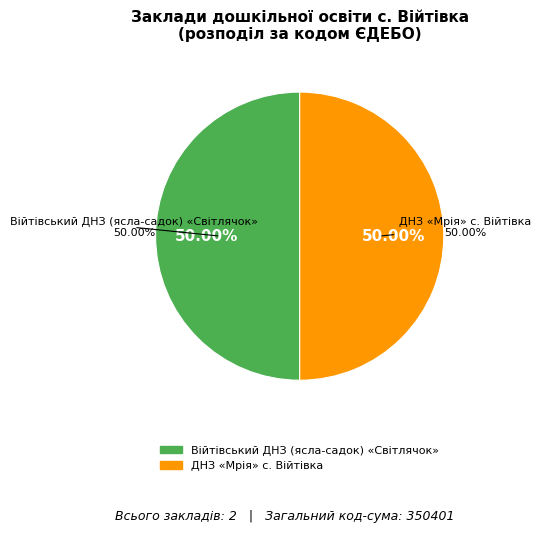

How much of the chart is everything except Дошкільний навчальний заклад Мрія с. Війтівка?

50.0%